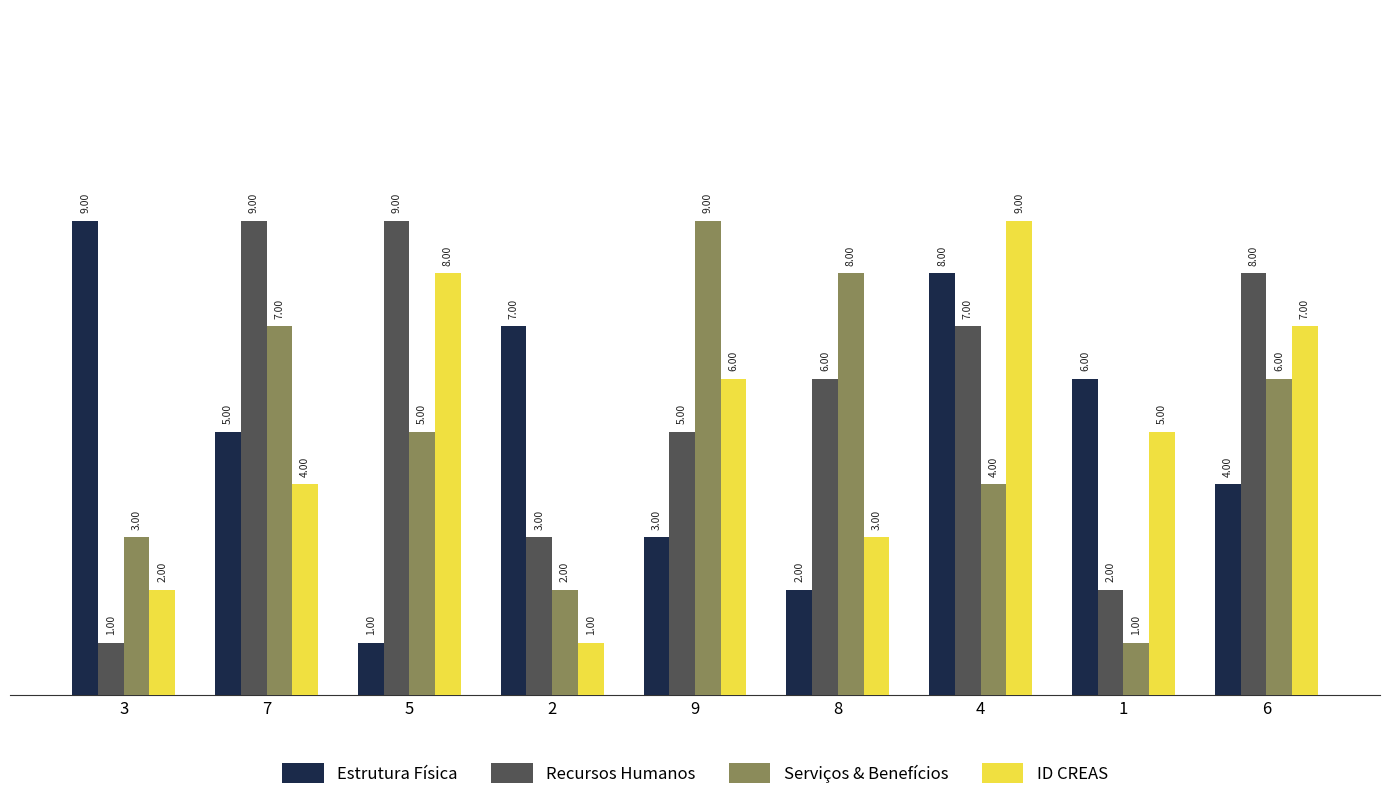

What is the total value across all series at 1?

14